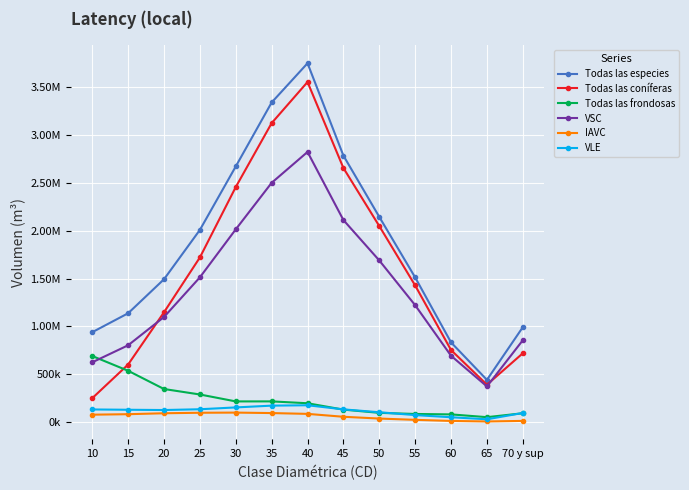

Is it true that Todas las coníferas equals 752772.8 at 60?

True